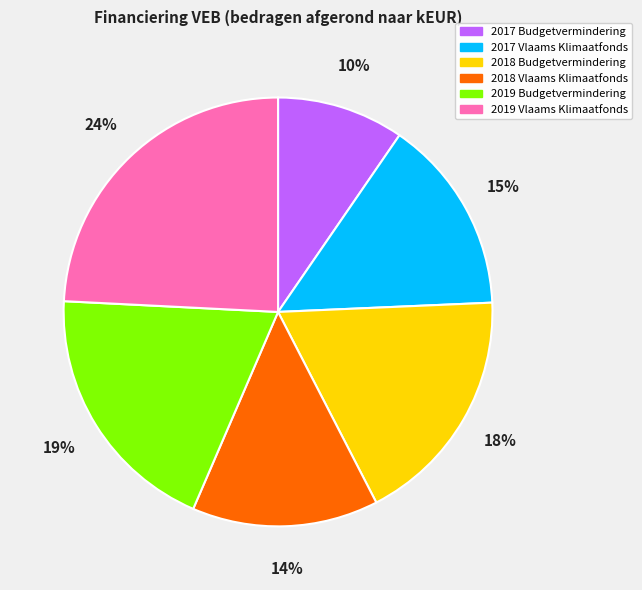

To the nearest percent, what is the combined percentage of 2019 Vlaams Klimaatfonds and 2018 Budgetvermindering?

42%